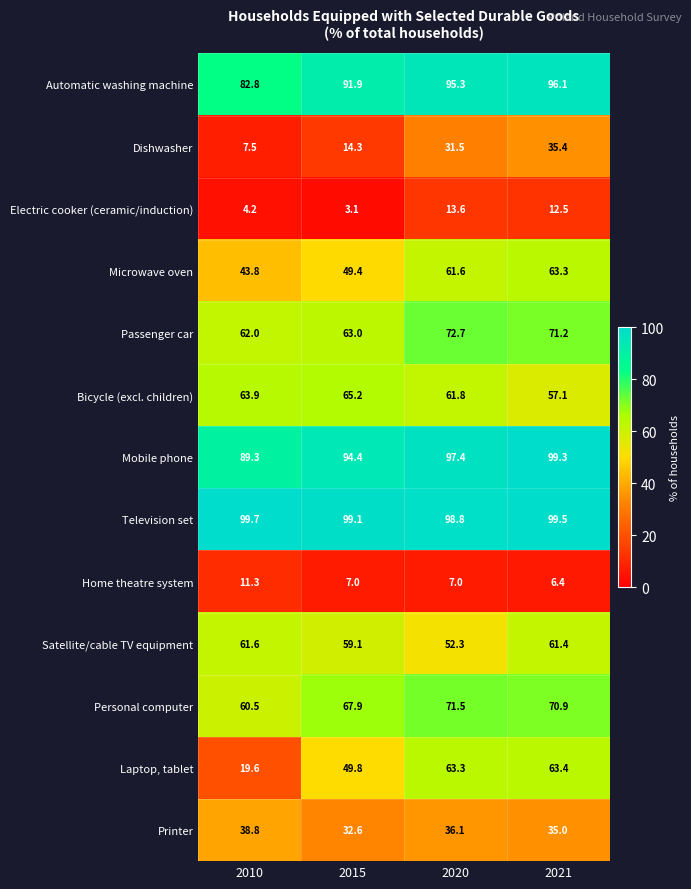

Read the Home theatre system value at 2010.

11.3